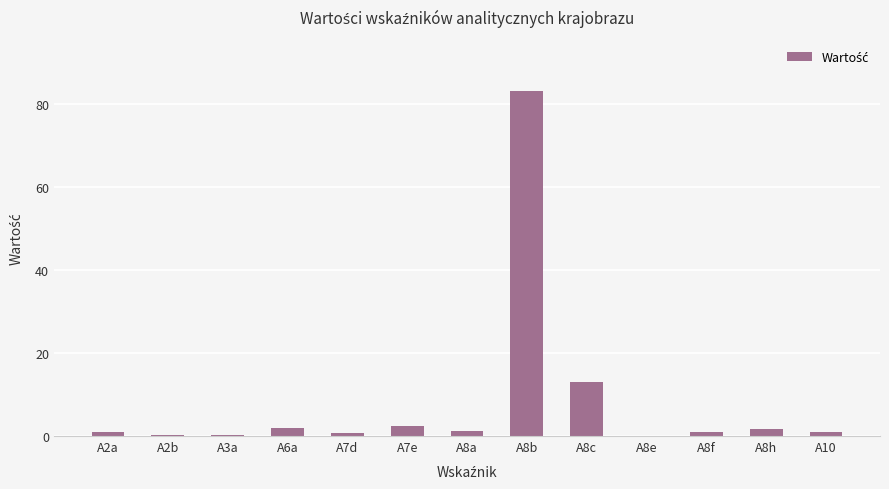

True or false: the data shows 0.0 at A8e.

True